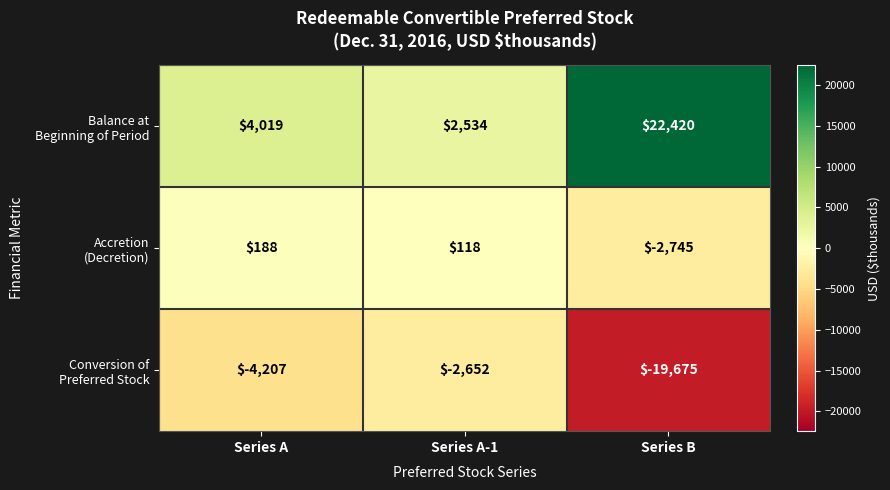

Count the number of data series in this chart.

3